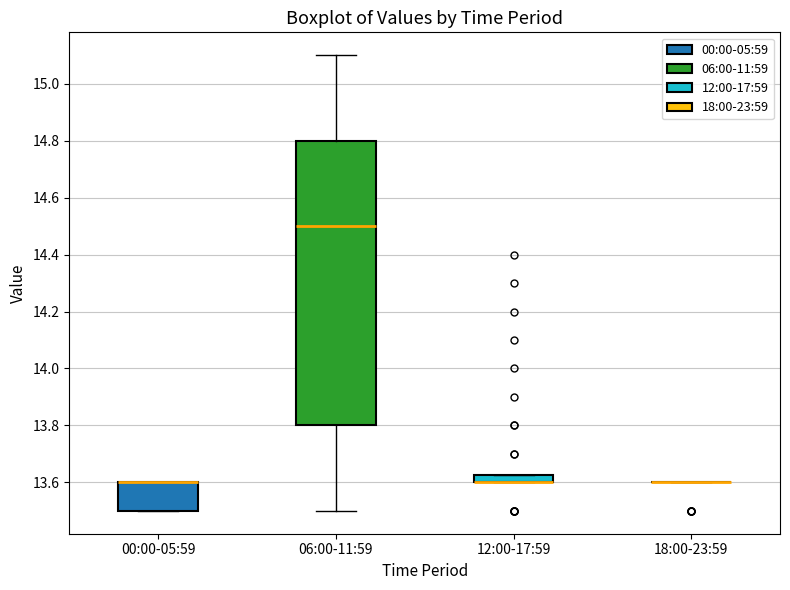

Comparing the boxes themselves (not the whiskers), which one is the tallest?

06:00-11:59